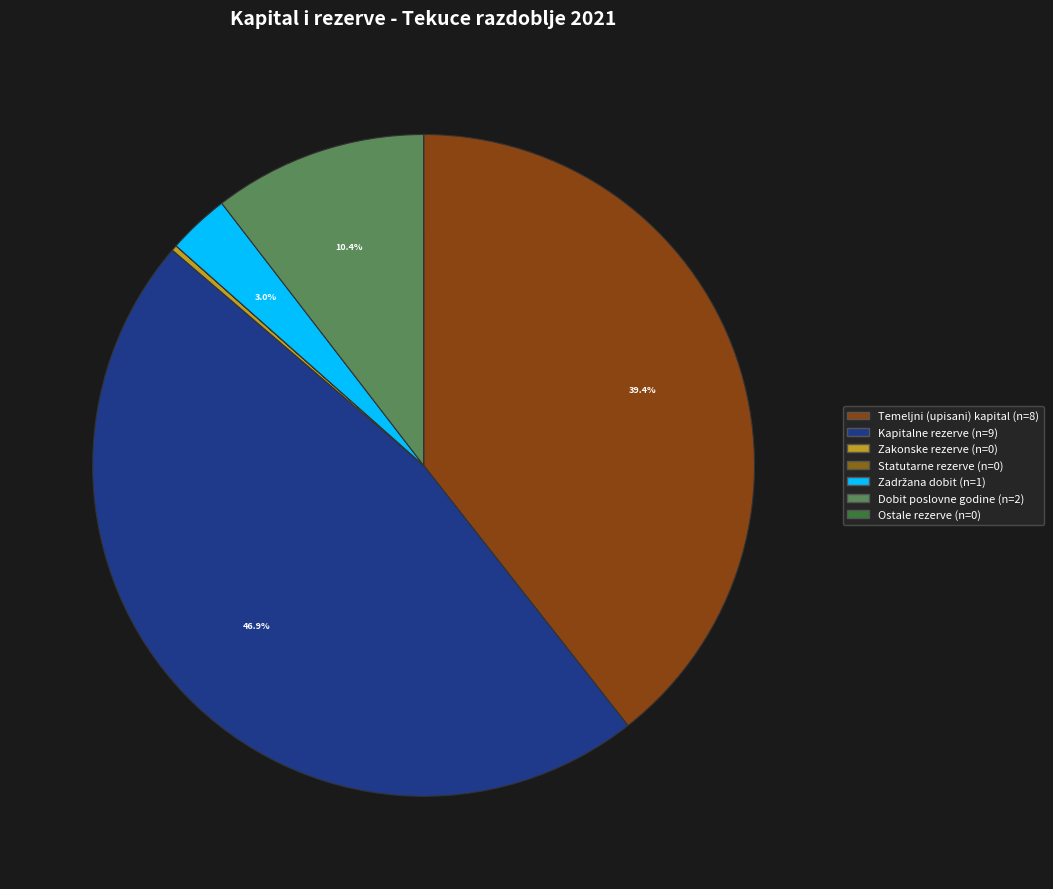

How many slices are in this pie chart?

7